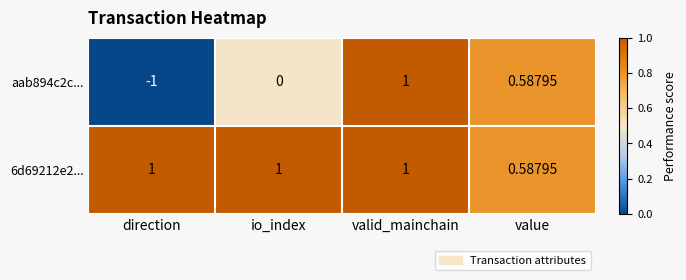

Which series changed the most between io_index and valid_mainchain?

aab894c2c...